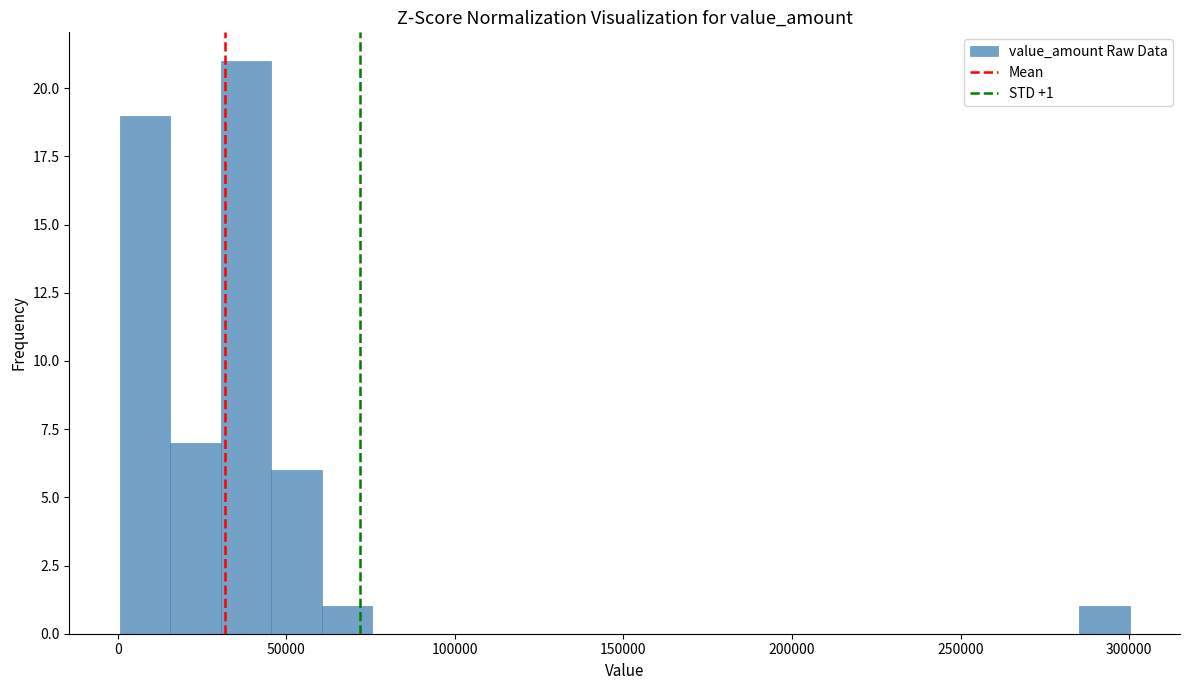

Read against the x-axis, roughly where is the centre of the tallest bar?

40000